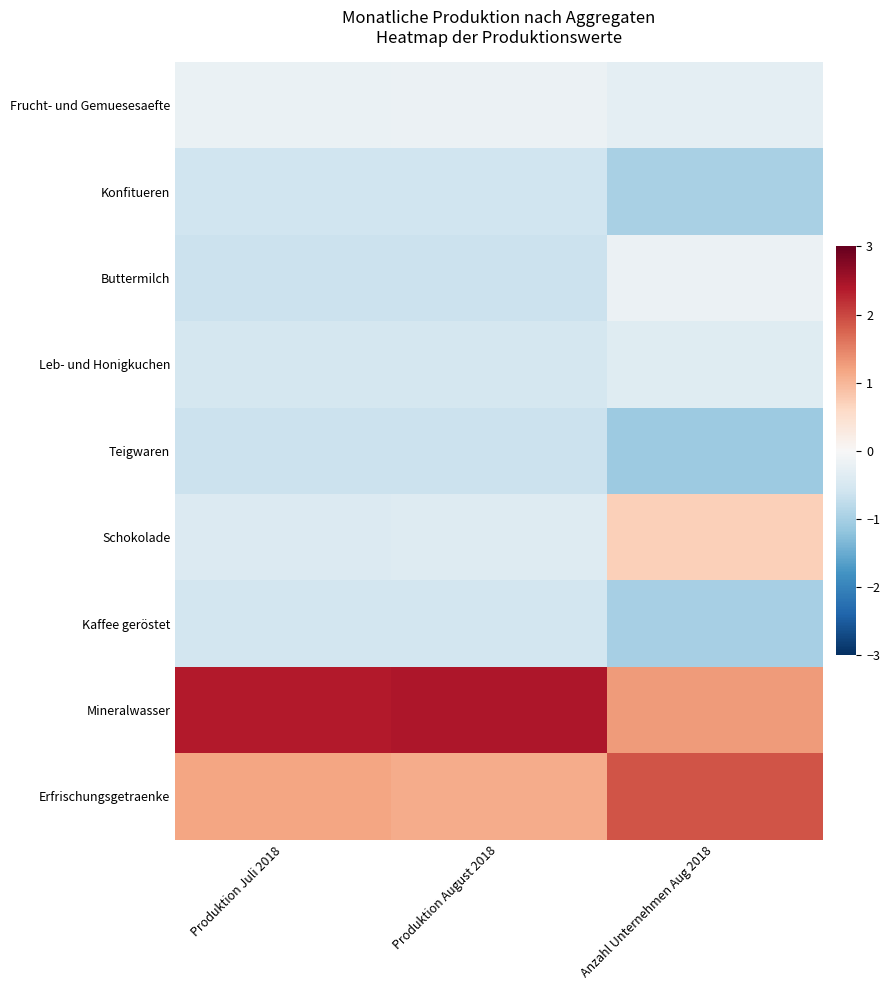

At how many categories does at least one series exceed 1?

3